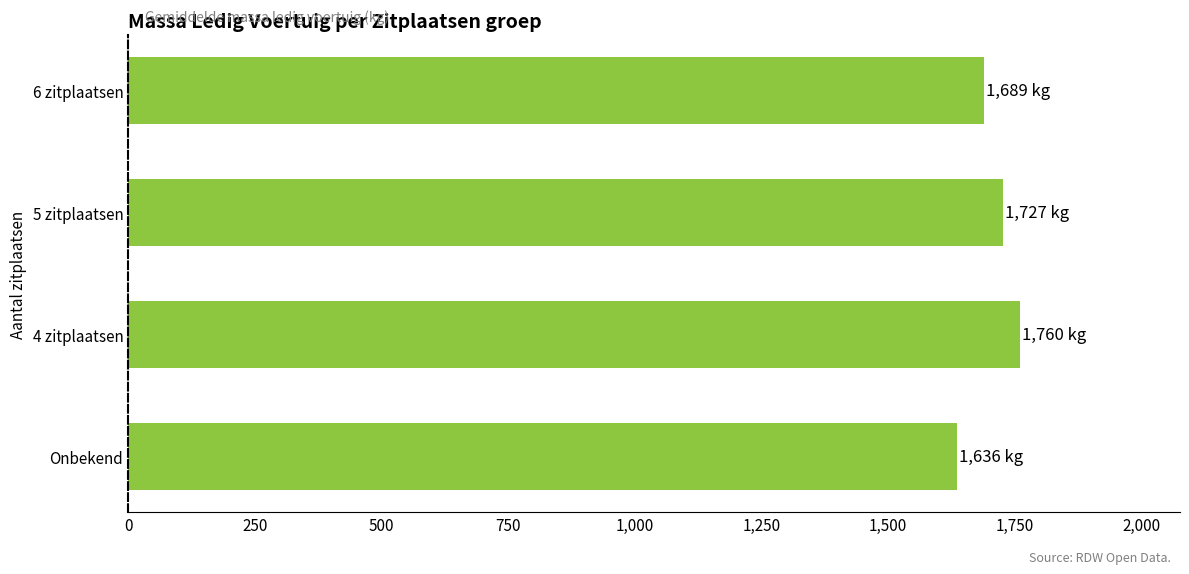

Approximately how many times larger is the value at 6 zitplaatsen compared to Onbekend?

1.0